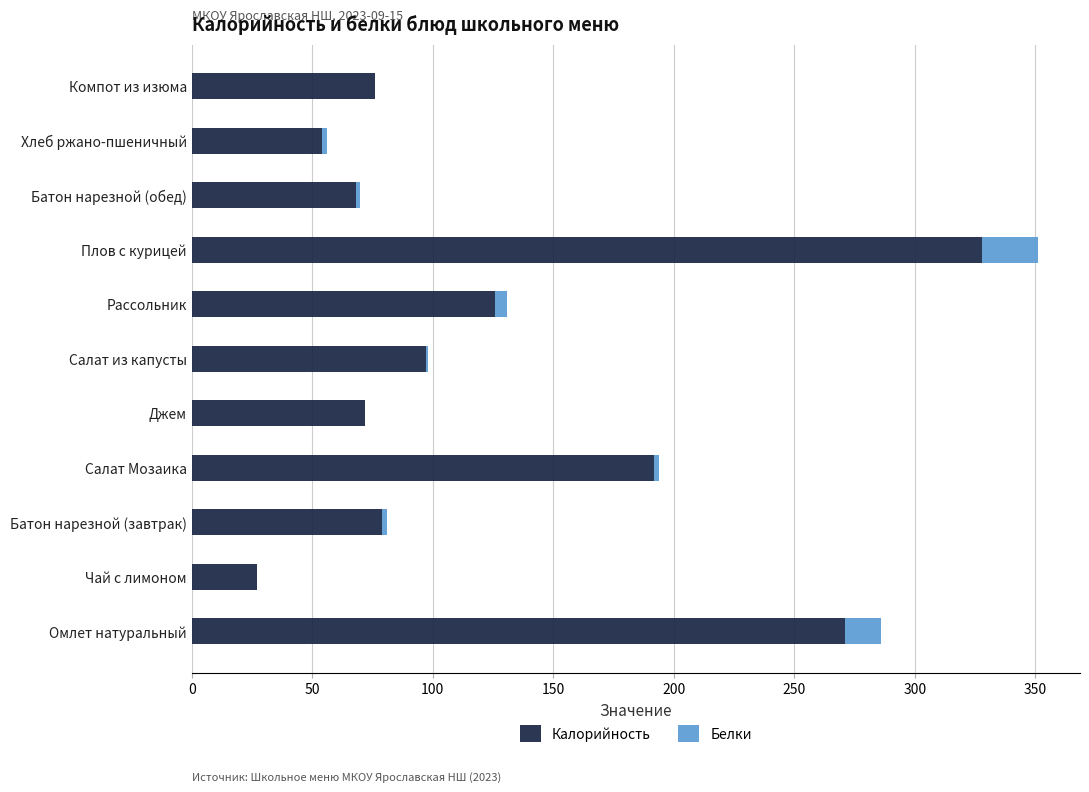

Is it true that Калорийность equals 48 at Батон нарезной (завтрак)?

False